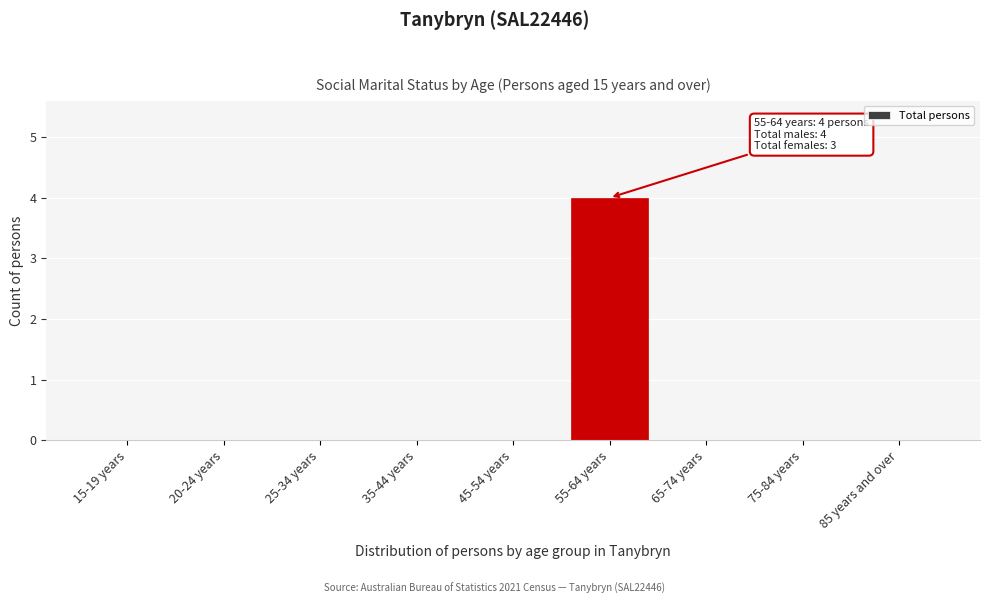

Reading right to left, extract all data points from this chart.

85 years and over=0	75-84 years=0	65-74 years=0	55-64 years=4	45-54 years=0	35-44 years=0	25-34 years=0	20-24 years=0	15-19 years=0